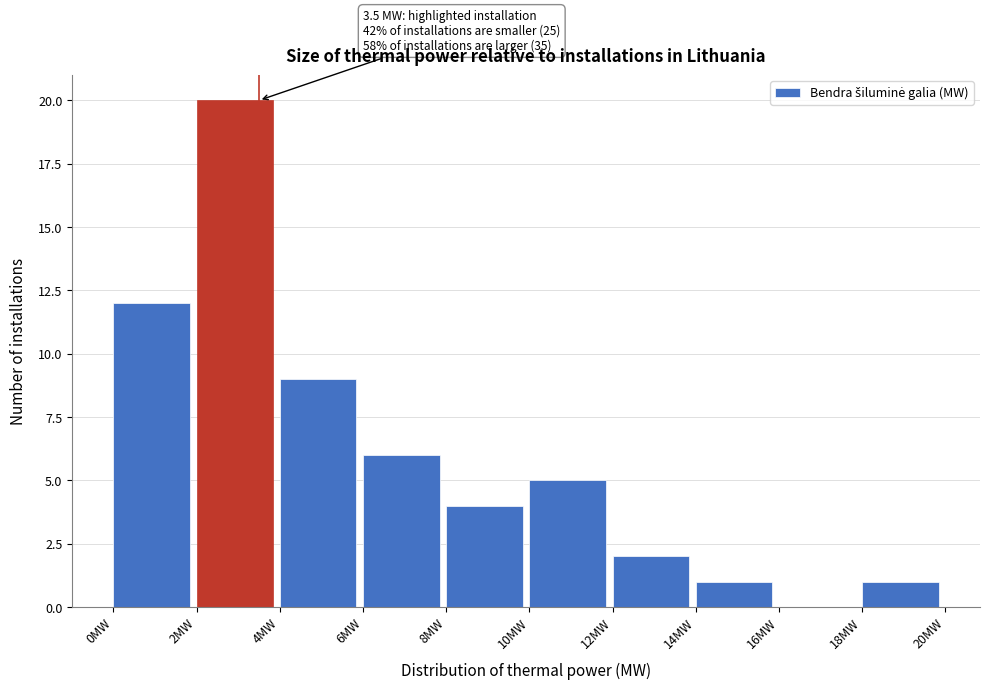

Over which range of the x-axis is the bar tallest?

2 to 4